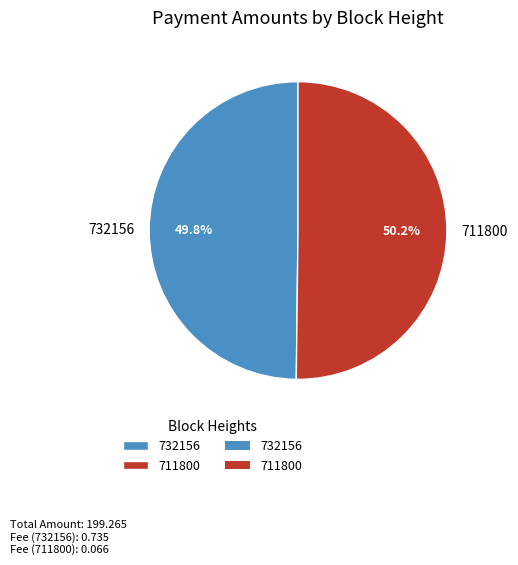

What percentage is the 732156 slice, to the nearest percent?

50%